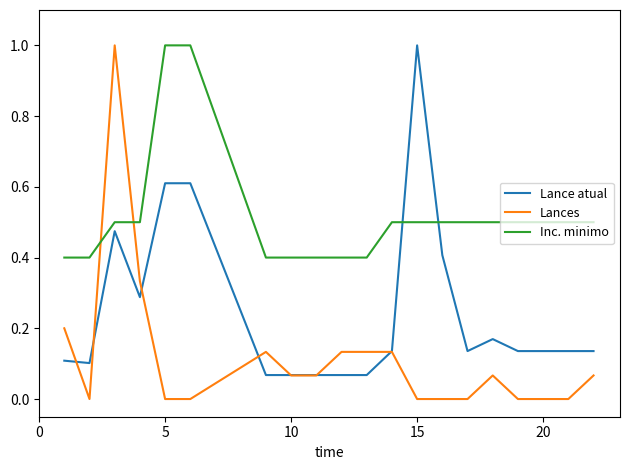

True or false: Lances has more than 0 interior local peaks.

True